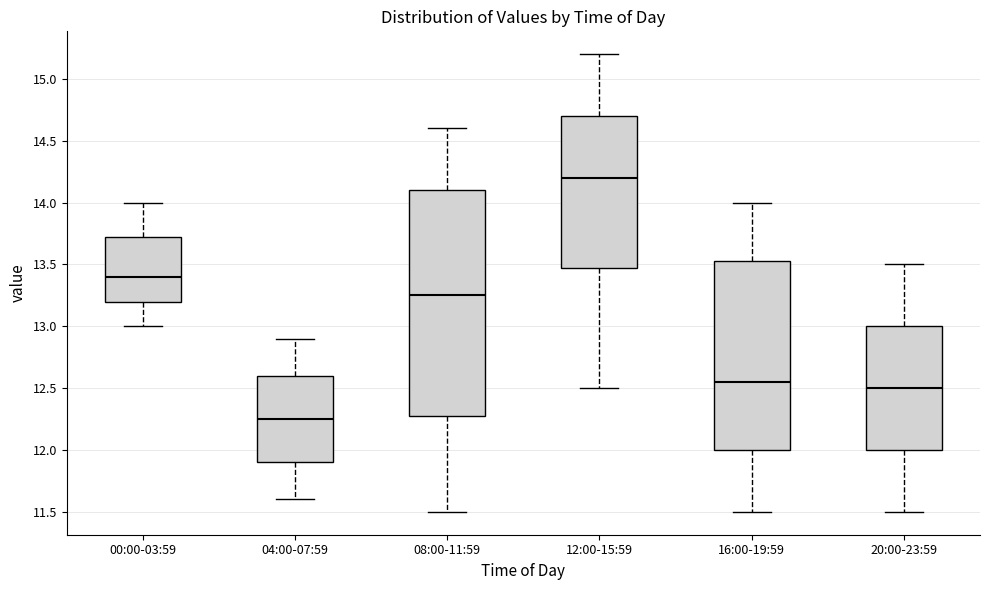

Which box's median line is the lowest?

04:00-07:59